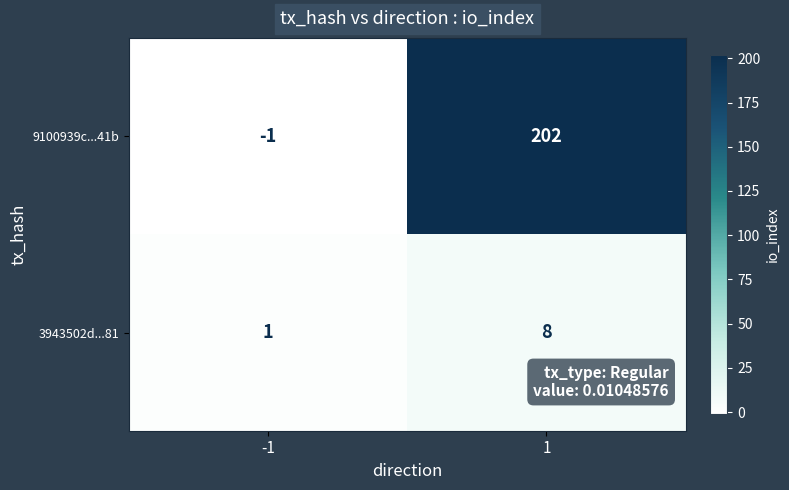

At how many categories does at least one series exceed 170?

1